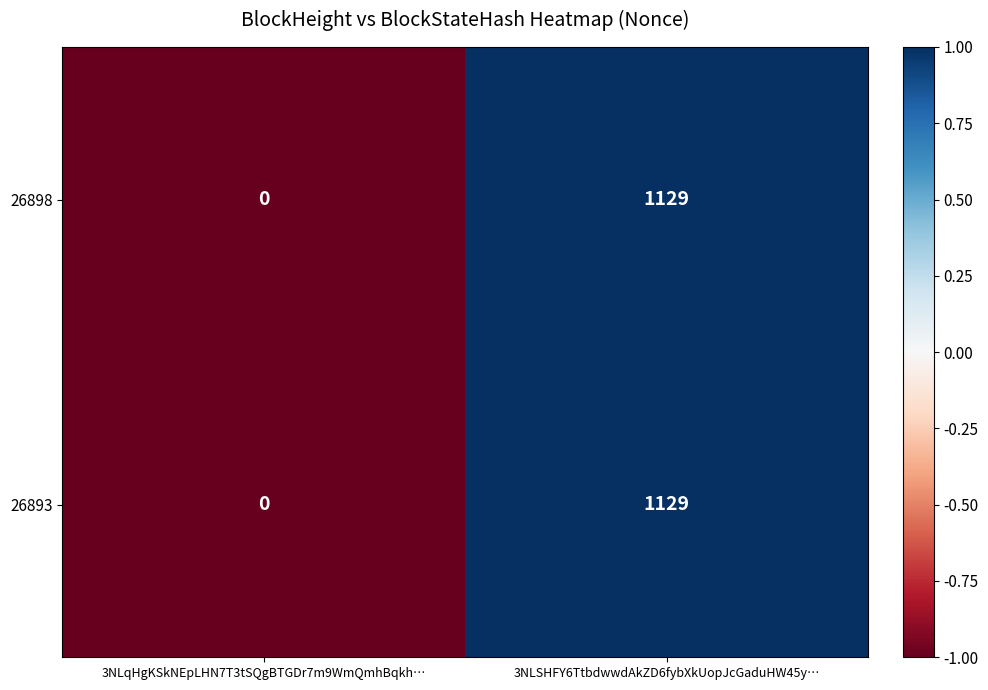

Reading left to right, extract all data points from this chart.

26898: 3NLqHgKSkNEpLHN7T3tSQgBTGDr7m9WmQmhBqkh…=0	3NLSHFY6TtbdwwdAkZD6fybXkUopJcGaduHW45y…=1129
26893: 3NLqHgKSkNEpLHN7T3tSQgBTGDr7m9WmQmhBqkh…=0	3NLSHFY6TtbdwwdAkZD6fybXkUopJcGaduHW45y…=1129